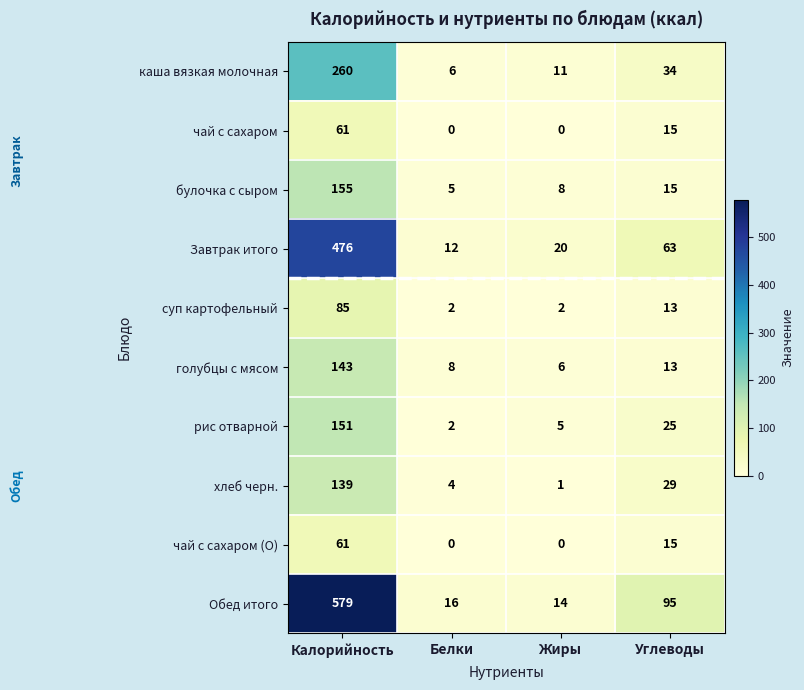

What value does the Обед итого series have at Калорийность?

579